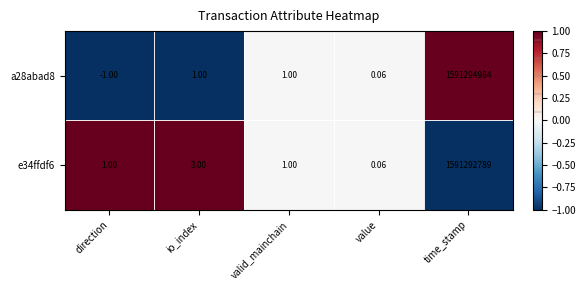

At which category does the chart reach its minimum across all series?

direction